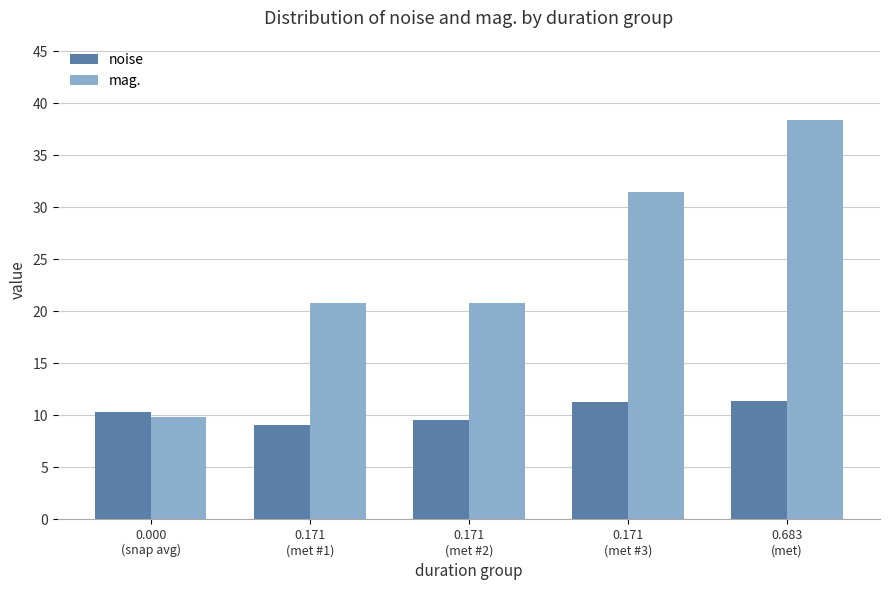

Rank the series by their maximum value, from lowest to highest.

noise, mag.